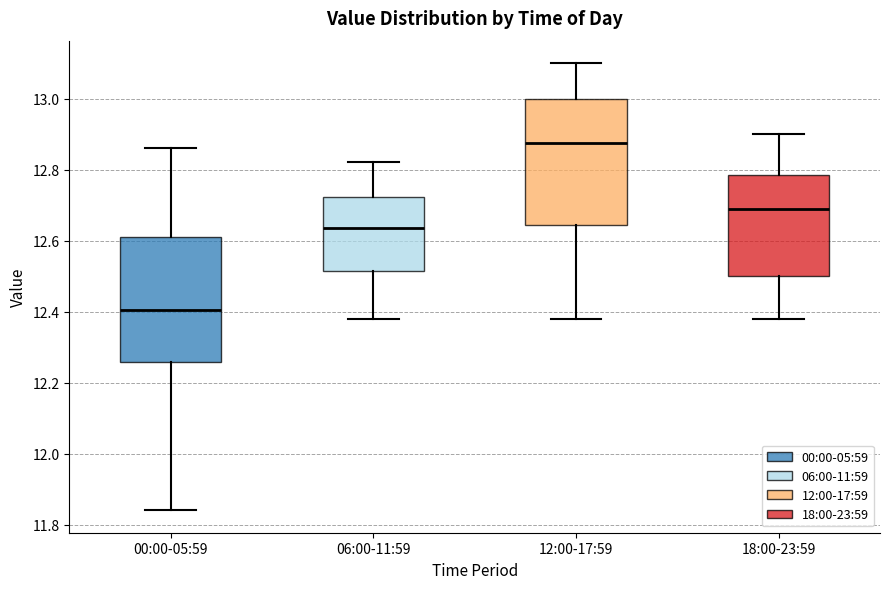

Which box has the highest median line?

12:00-17:59